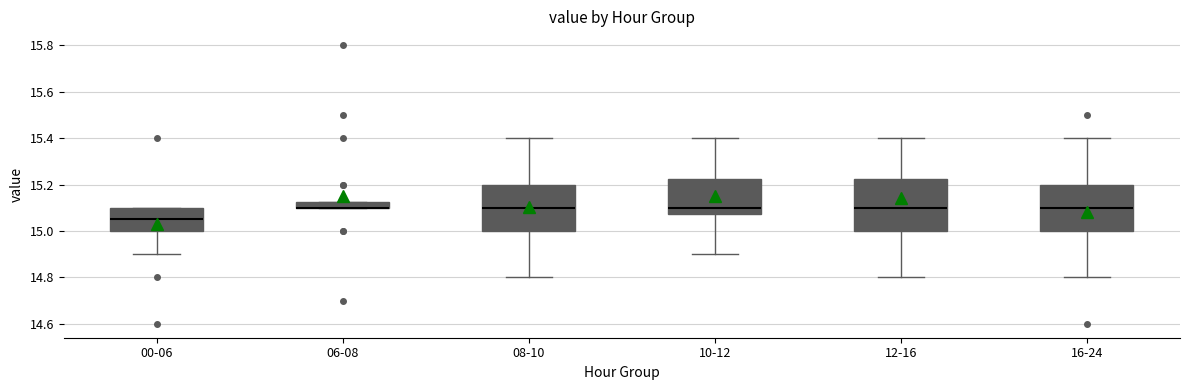

Which box is the tallest, from its lower edge to its upper edge?

12-16